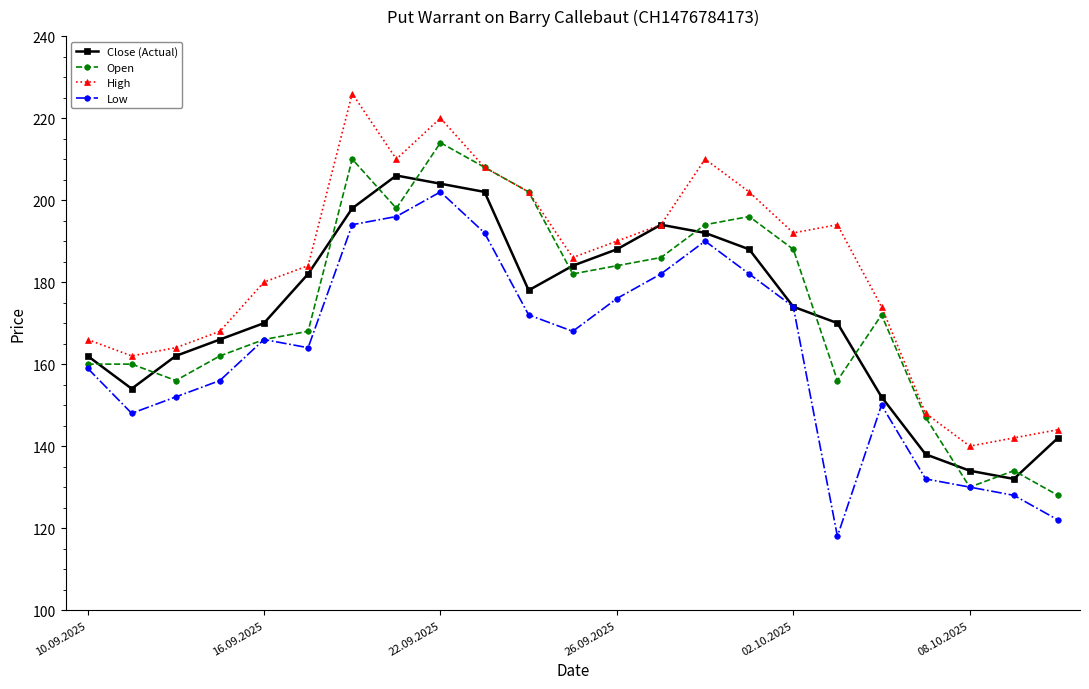

In Low, how many points are higher than both neighbors (excluding endpoints)?

4